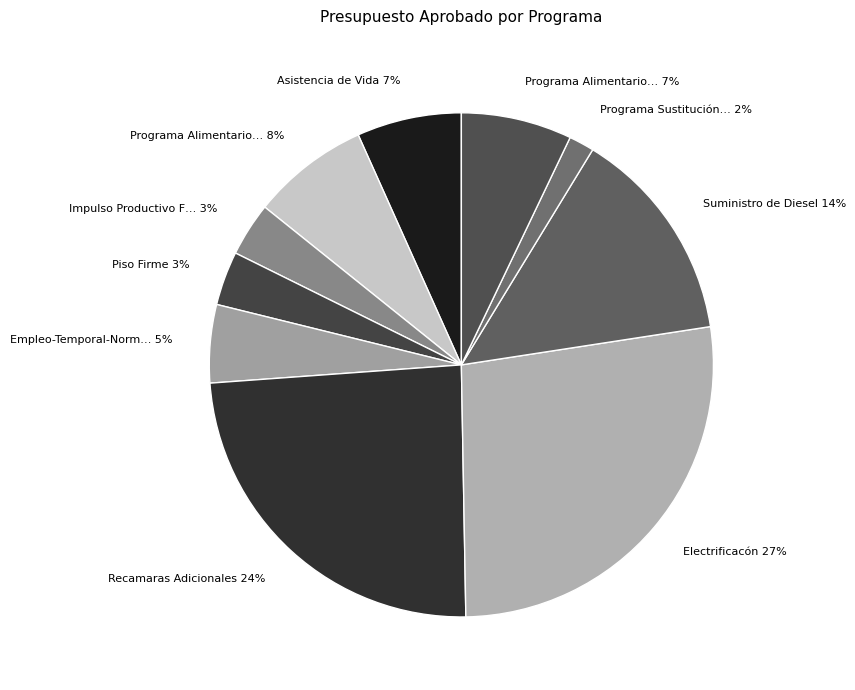

How many segments does this pie chart have?

10